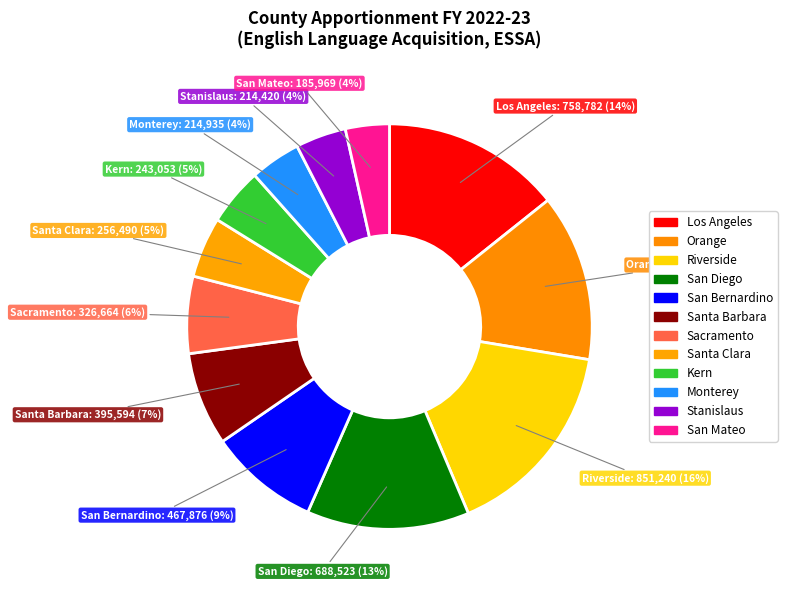

How many slices are in this pie chart?

12